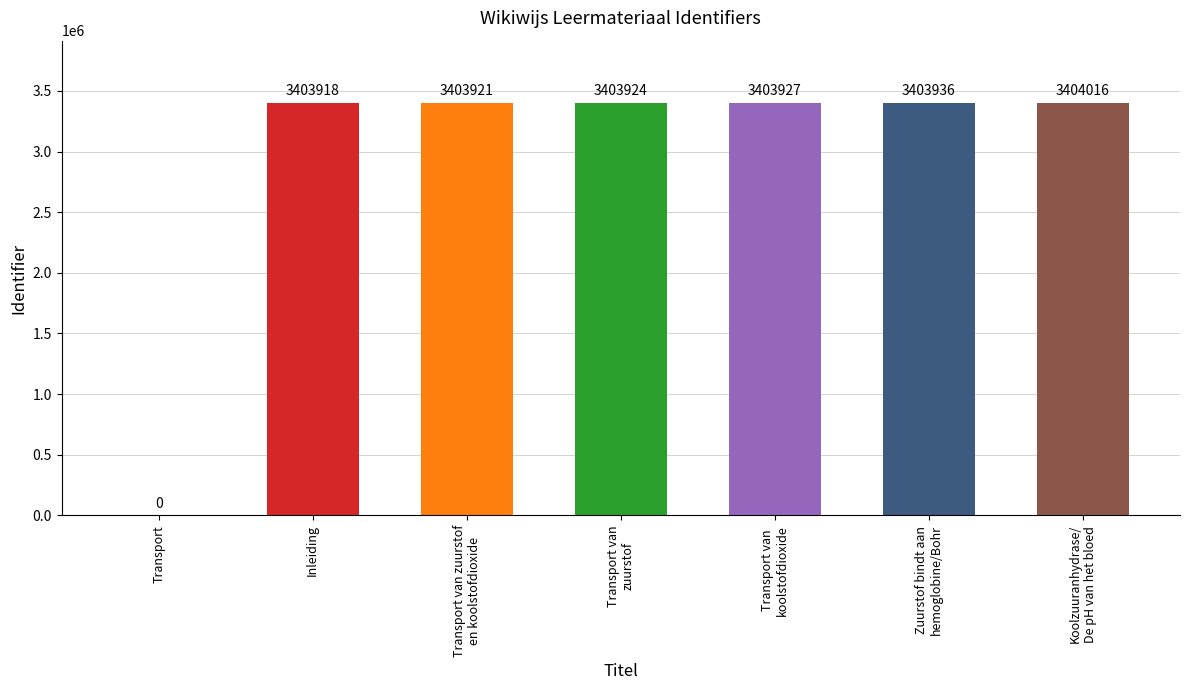

Does the chart contain stacked bars?

No